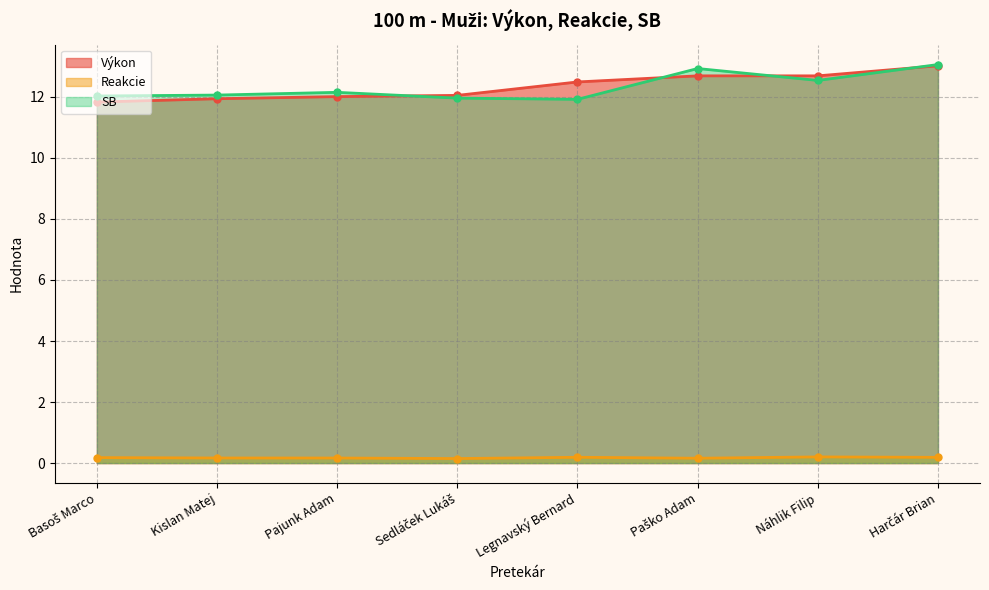

What value does the Výkon series have at Legnavský Bernard?

12.5